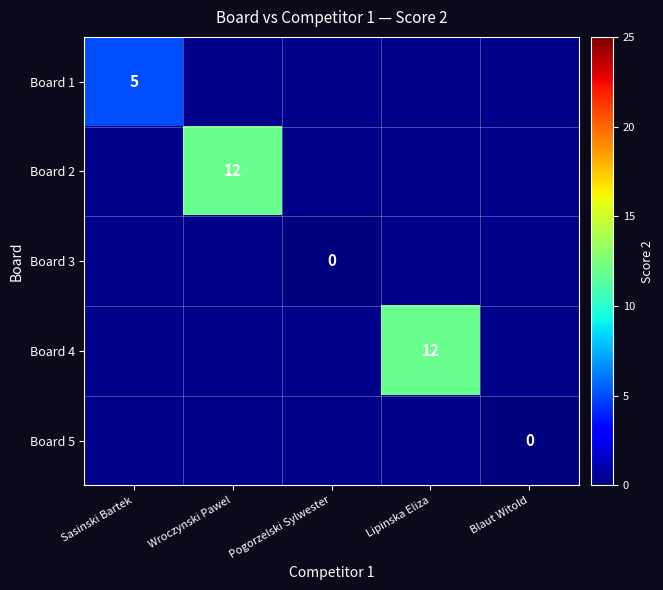

The Board 1 series shows 5 at Sasinski Bartek. True or false?

True